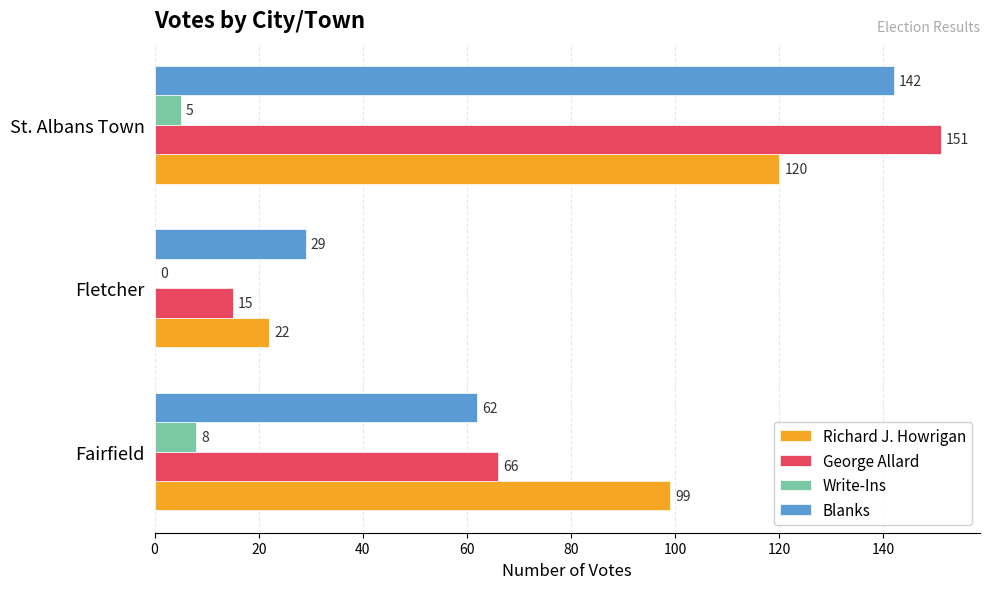

What is the sum of the George Allard values at St. Albans Town and Fletcher?

166